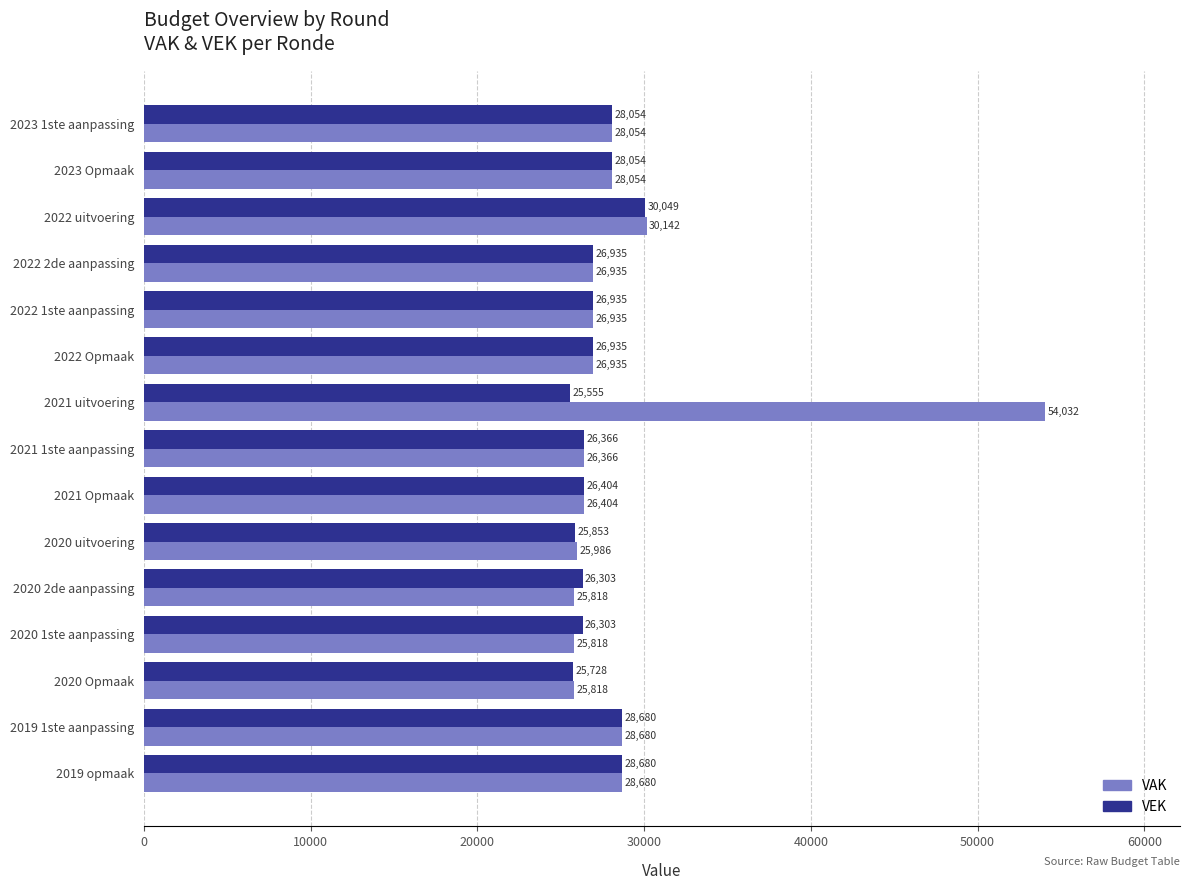

Which label corresponds to the smallest value in the chart?

2021 uitvoering